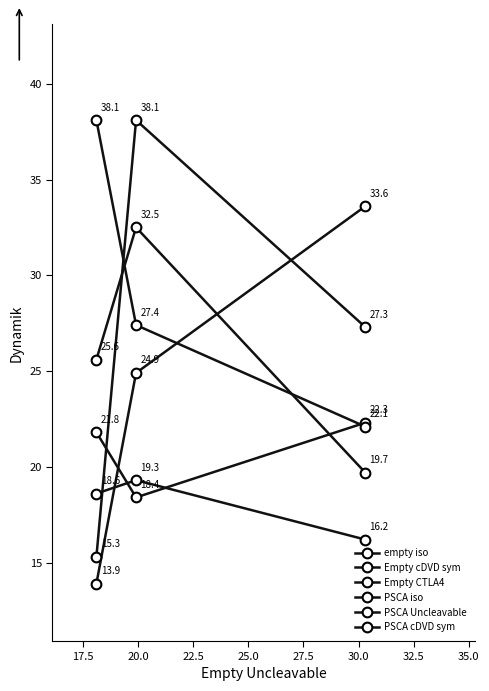

At how many categories does at least one series exceed 27?

3